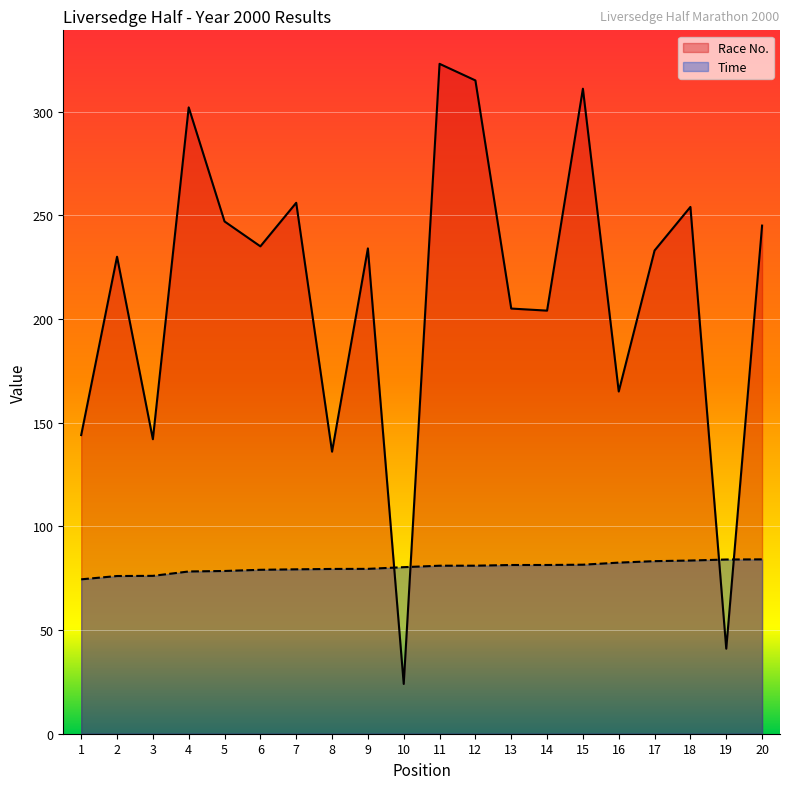

The value of Time at 1 is 74.4. True or false?

True